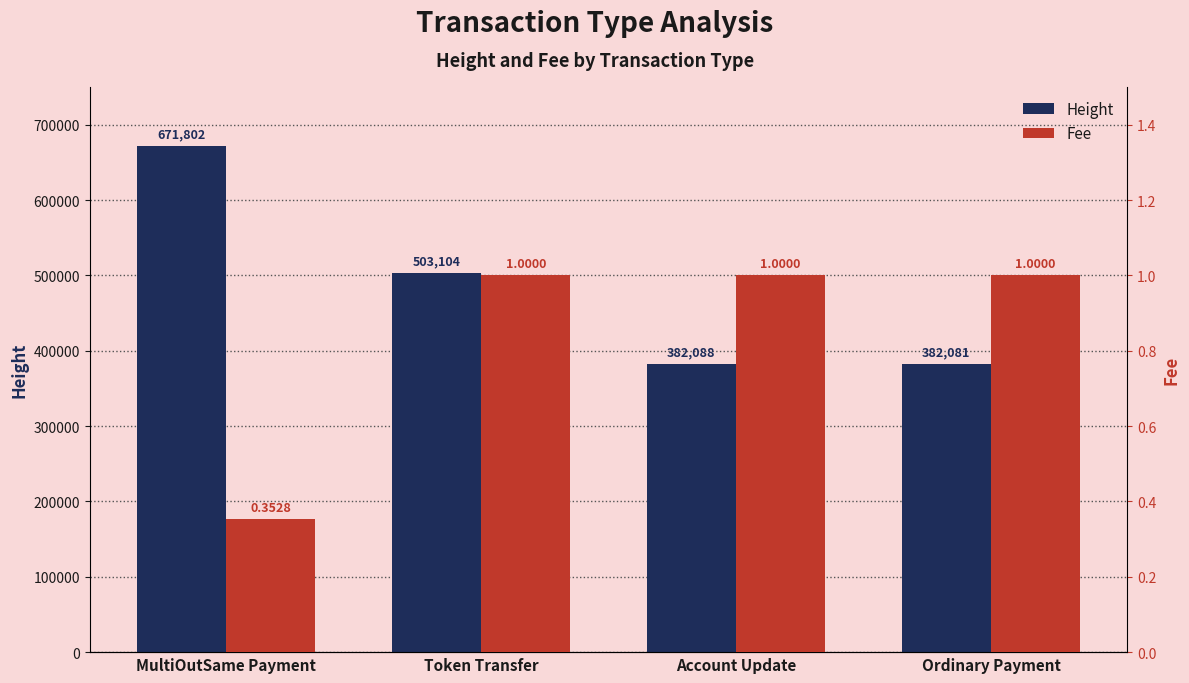

What is the average value of the Height series?

484768.8